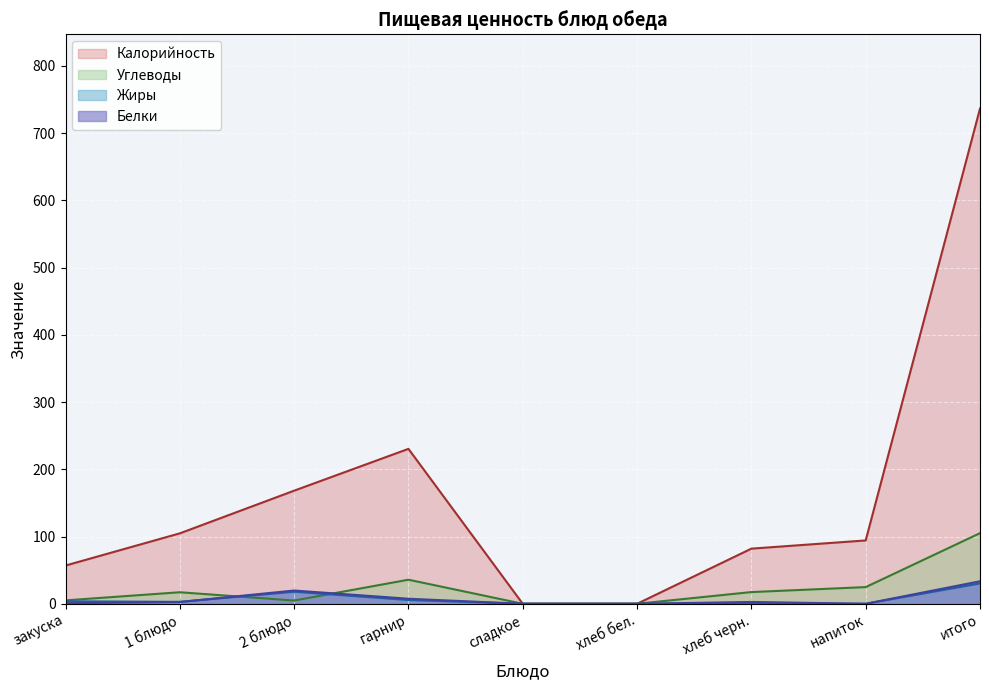

At which category is the sum across all series the highest?

итого